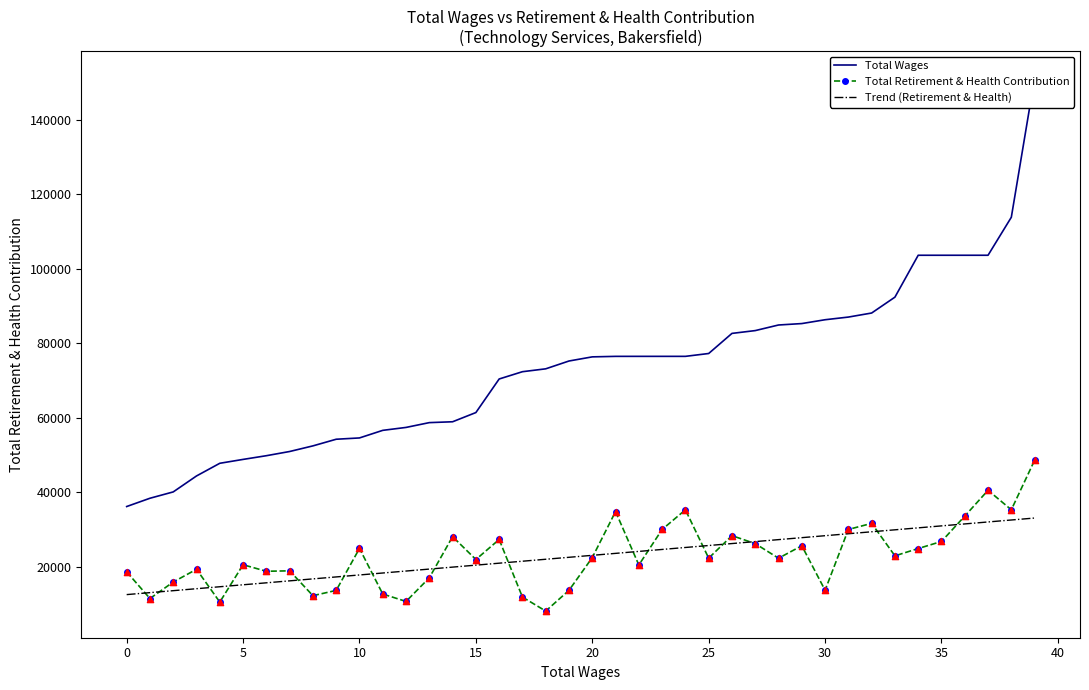

Which series contains the highest Y value?

Total Wages